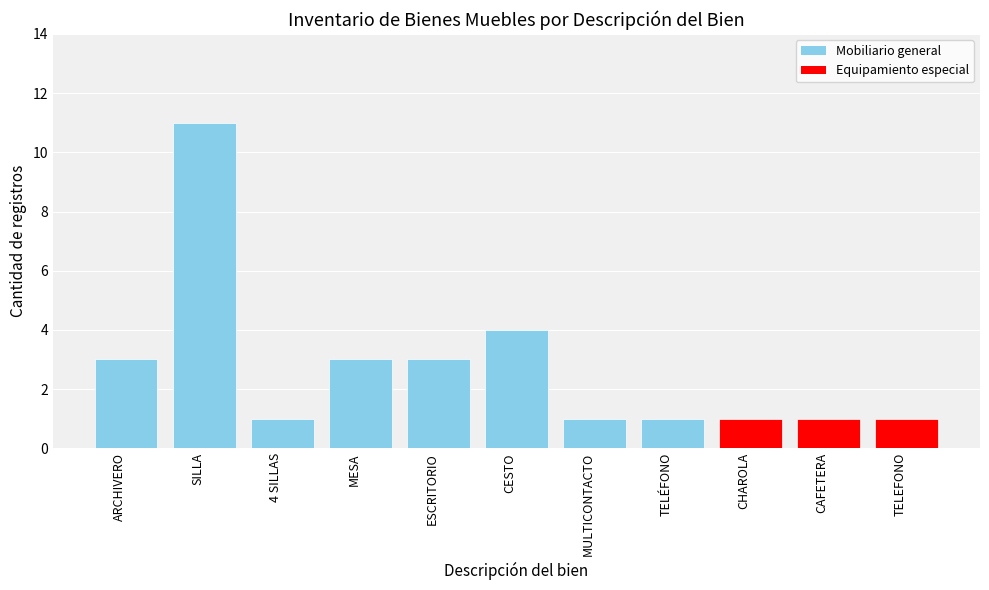

True or false: the data shows 4 at ESCRITORIO.

False